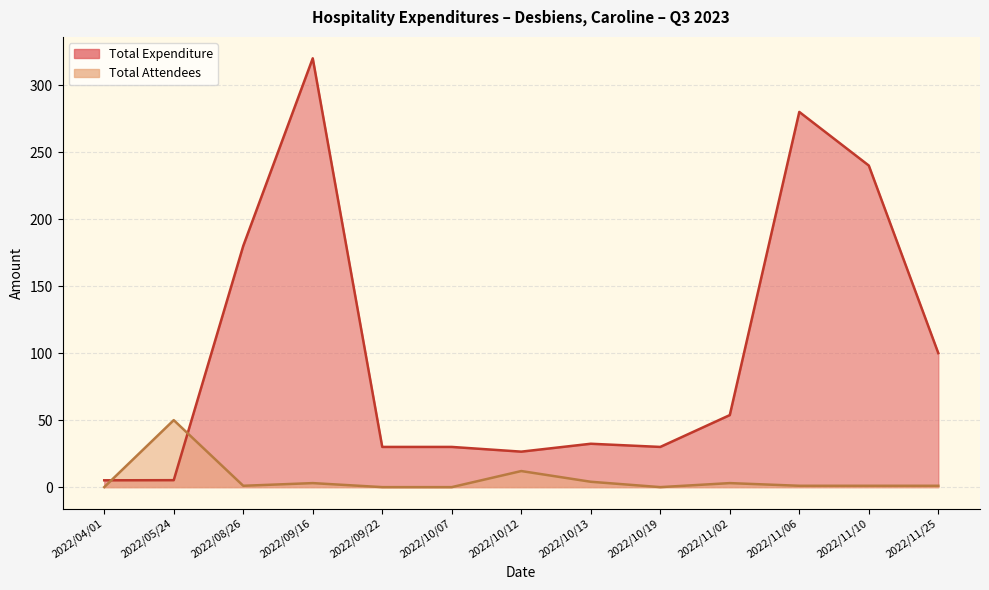

At which category does Total Expenditure reach its first local valley?

2022/10/12